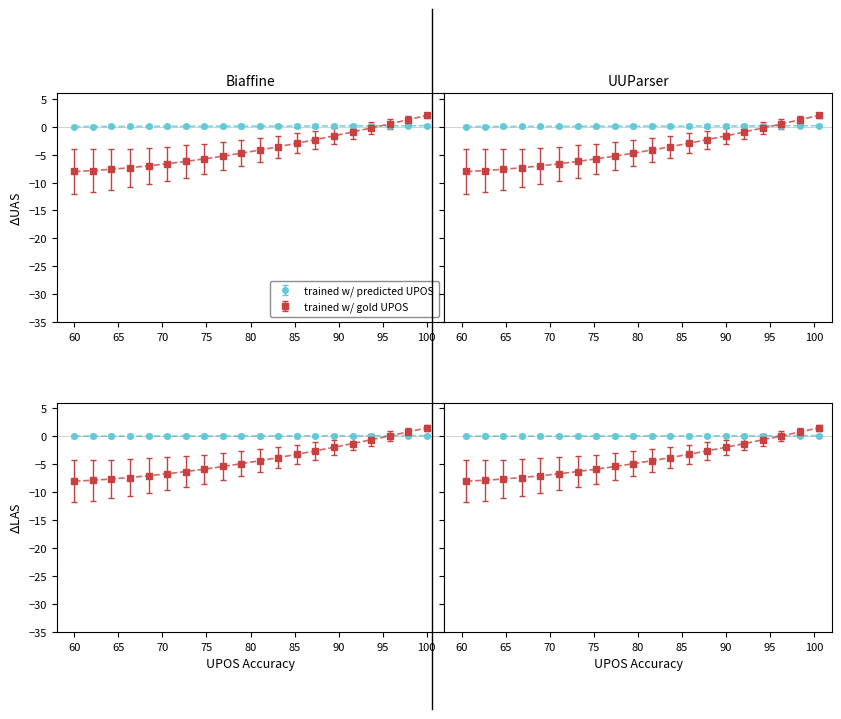

What is the minimum value for trained w/ predicted UPOS?

-0.3